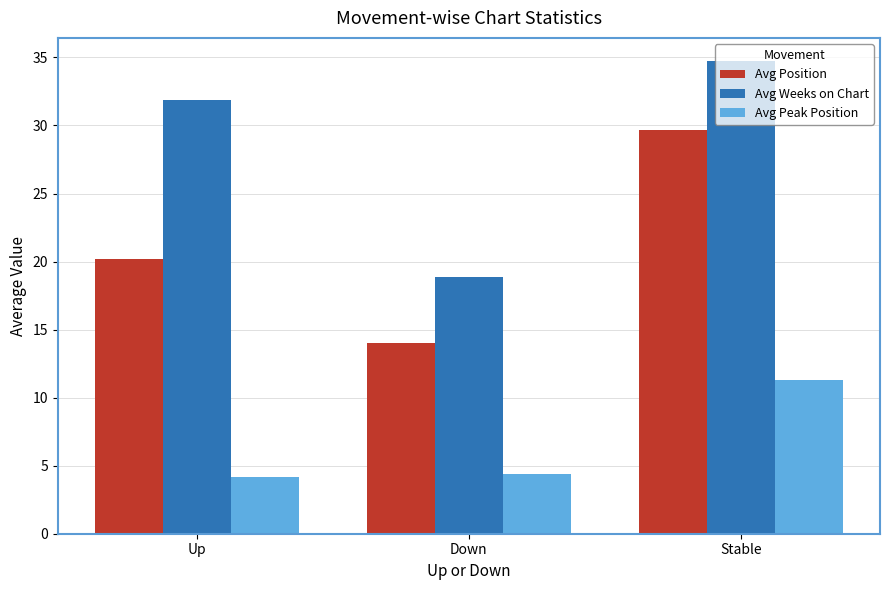

What is the difference between the Avg Peak Position values at Stable and Down?

6.9